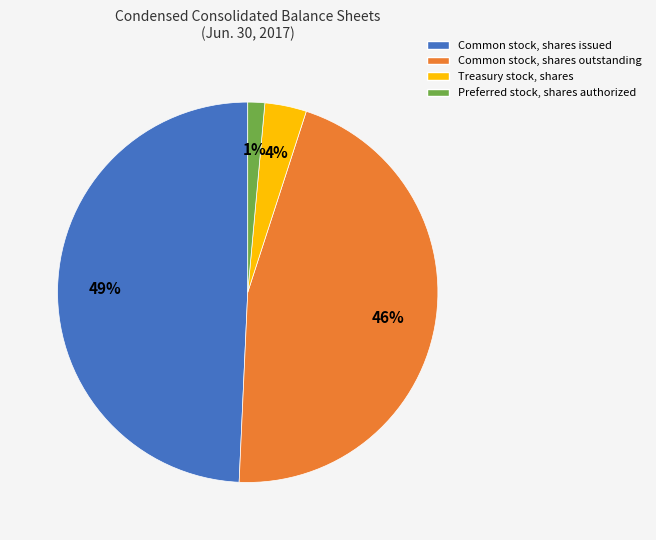

Which has a higher value, Treasury stock, shares or Common stock, shares outstanding?

Common stock, shares outstanding